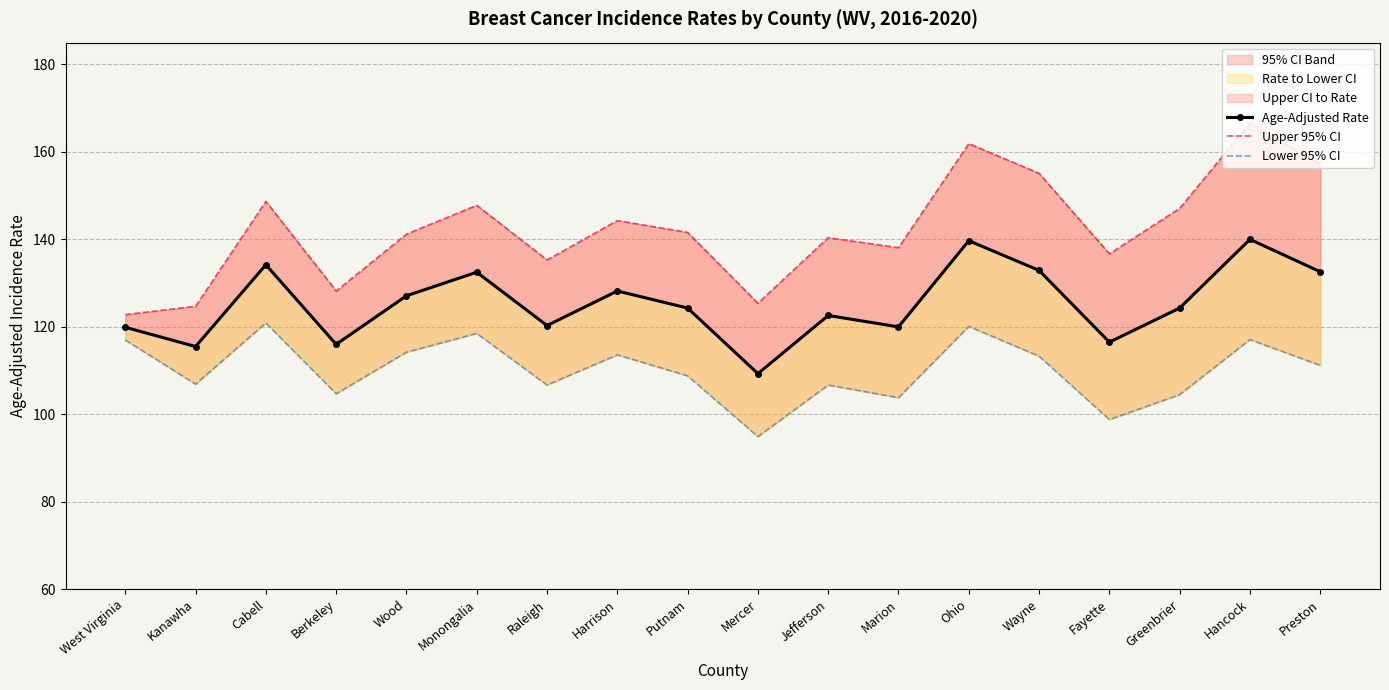

What is the difference between the maximum and minimum values in the Upper 95% CI series?

43.8